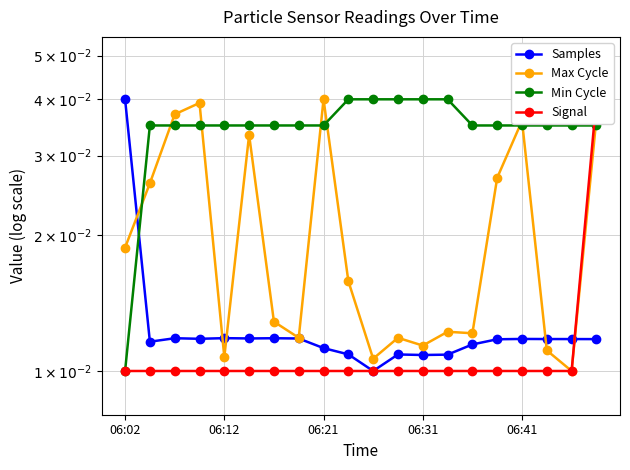

Which series changed the most between 06:31 and 06:41?

Max Cycle